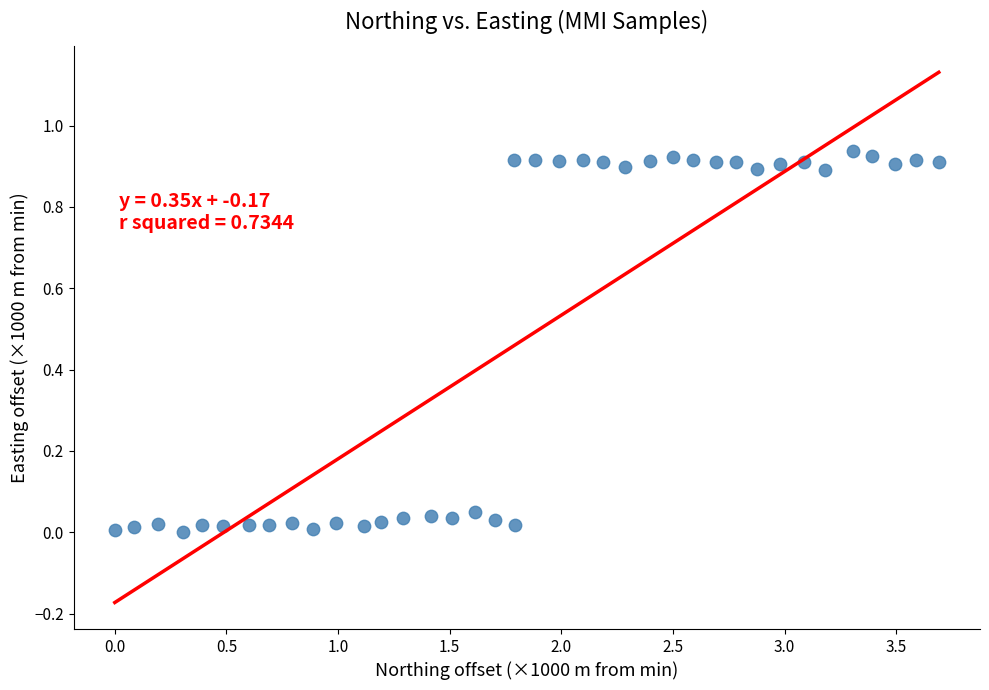

What is the range of X values (max minus min)?

3.7